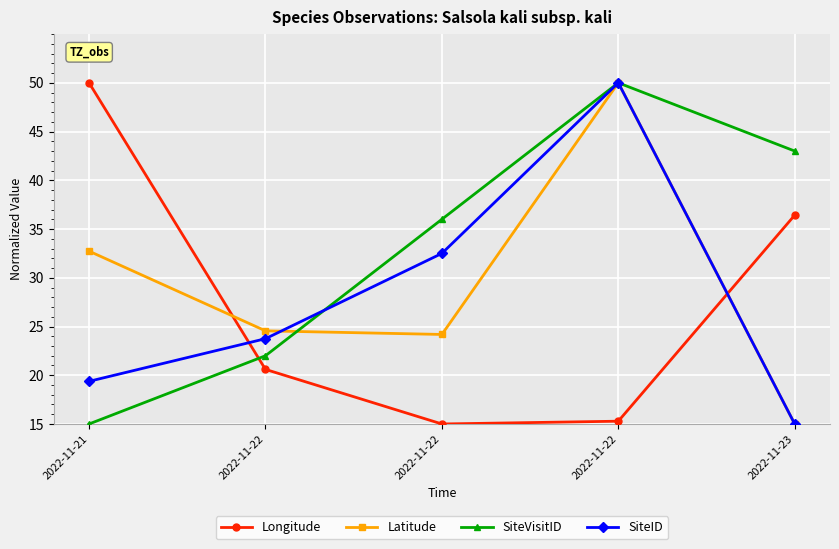

Count the number of data series in this chart.

4